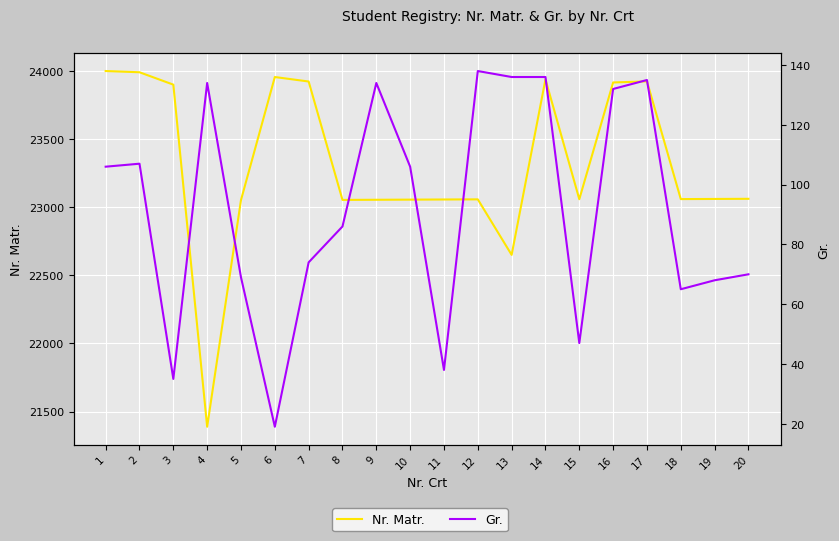

What are all the series names shown in the legend?

Nr. Matr., Gr.